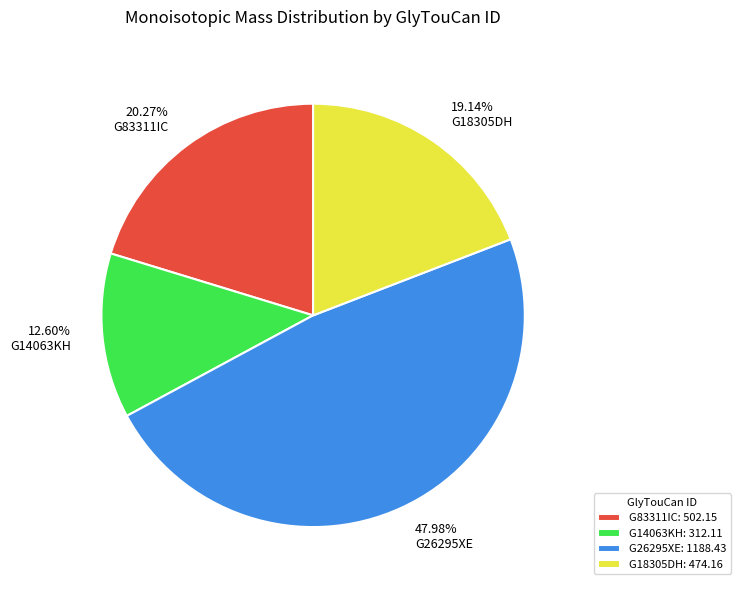

Combined, do G83311IC and G14063KH account for over 50%?

No